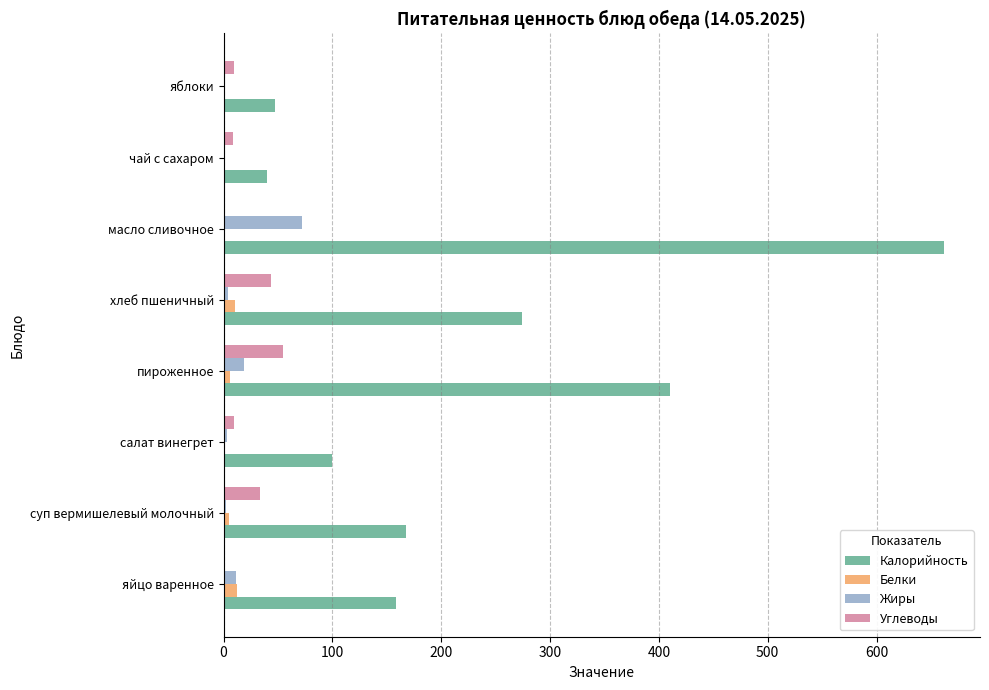

Which category has the highest value across all series?

масло сливочное